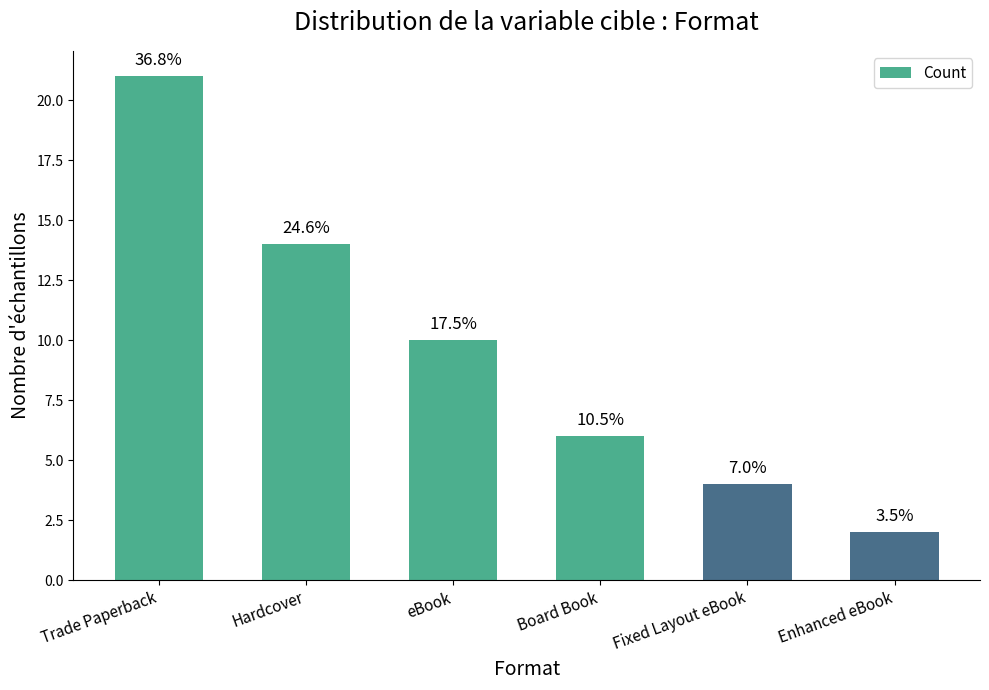

What is the maximum value shown in the chart?

21